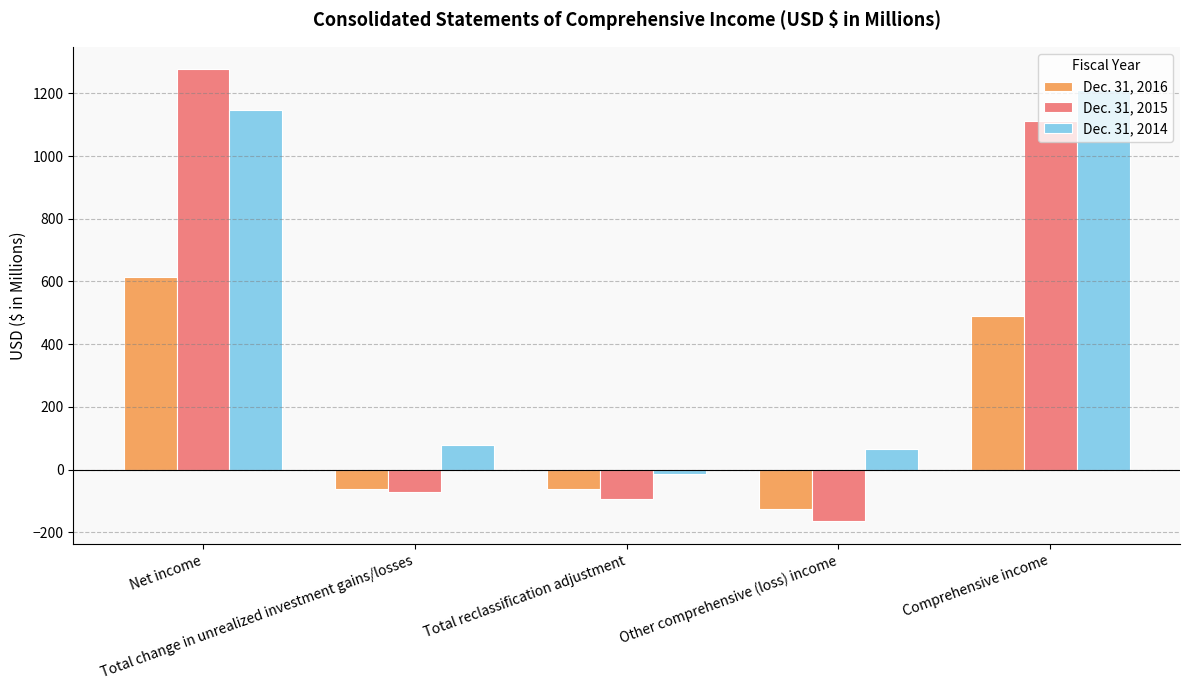

List the series in order of their peak value, lowest first.

Dec. 31, 2016, Dec. 31, 2014, Dec. 31, 2015